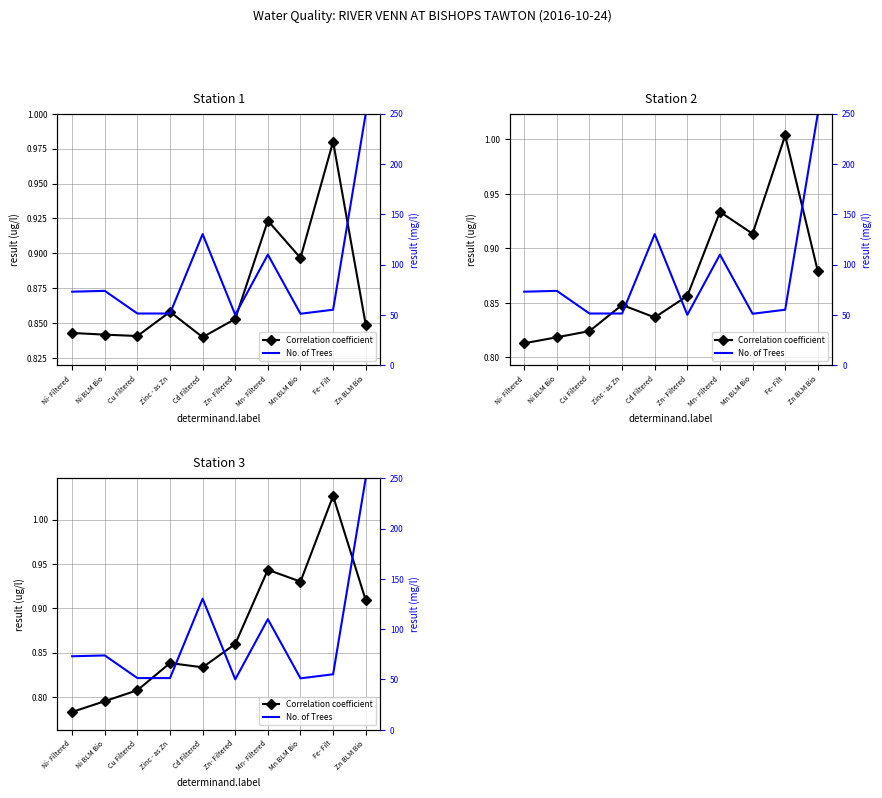

How many values in the No. of Trees series exceed 72?

5